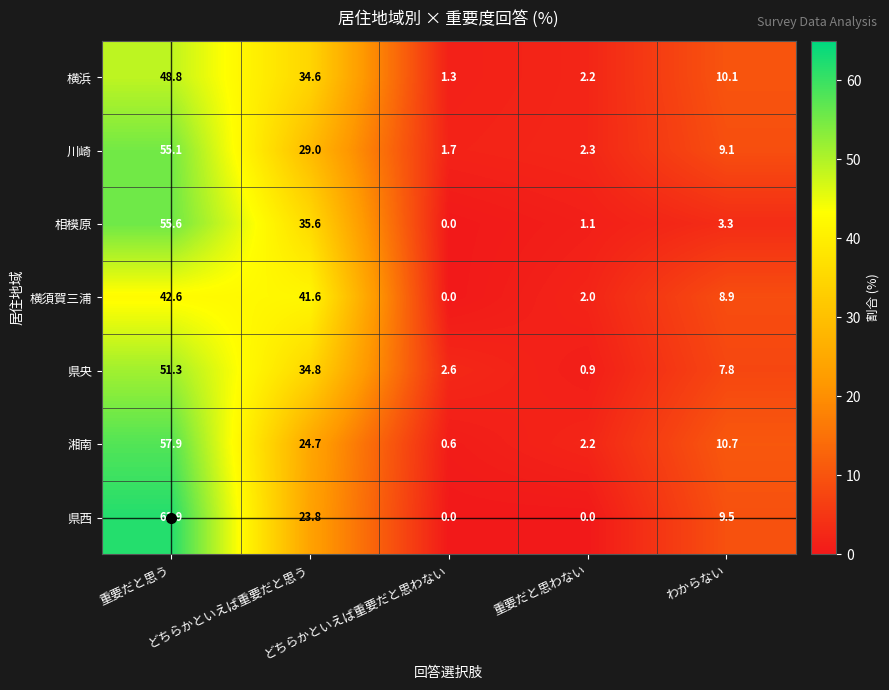

Which series has the largest total across all categories?

県央